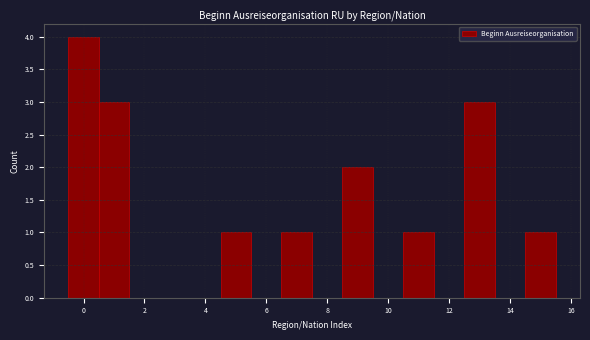

Which range on the x-axis has the tallest bar?

-0.5 to 0.5